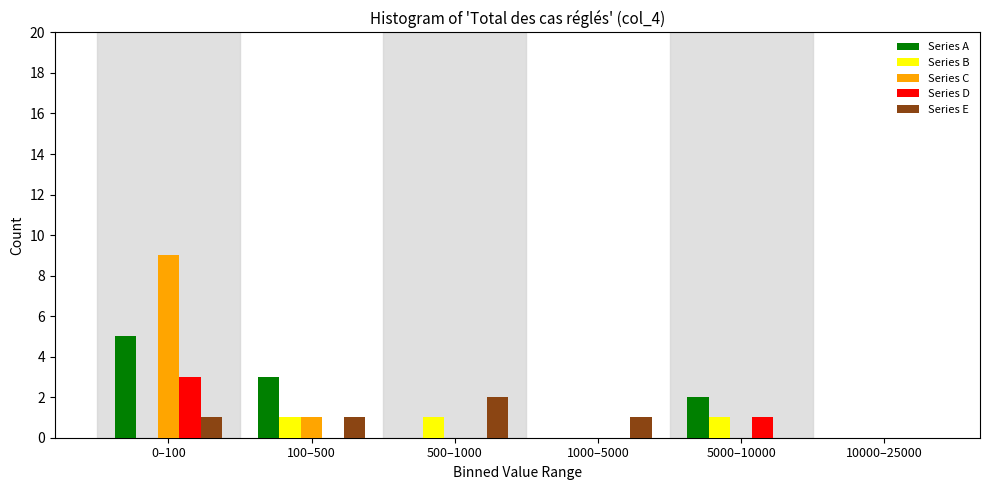

Reading left to right, extract all data points from this chart.

Series A: 0–100=5	100–500=3	500–1000=0	1000–5000=0	5000–10000=2	10000–25000=0
Series B: 0–100=0	100–500=1	500–1000=1	1000–5000=0	5000–10000=1	10000–25000=0
Series C: 0–100=9	100–500=1	500–1000=0	1000–5000=0	5000–10000=0	10000–25000=0
Series D: 0–100=3	100–500=0	500–1000=0	1000–5000=0	5000–10000=1	10000–25000=0
Series E: 0–100=1	100–500=1	500–1000=2	1000–5000=1	5000–10000=0	10000–25000=0